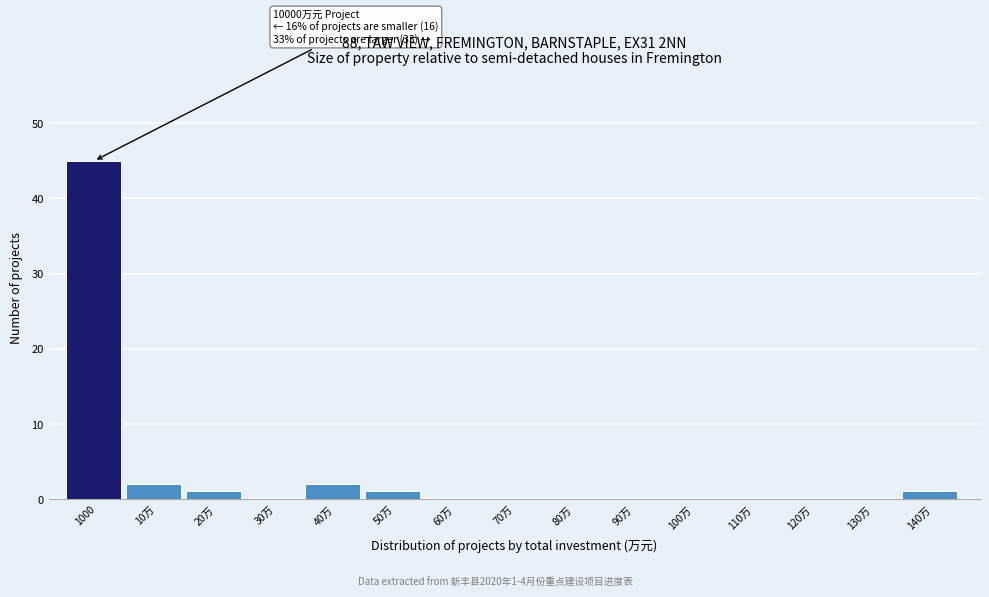

Reading left to right, transcribe all the data shown in this chart.

1000=45	10万=2	20万=1	30万=0	40万=2	50万=1	60万=0	70万=0	80万=0	90万=0	100万=0	110万=0	120万=0	130万=0	140万=1